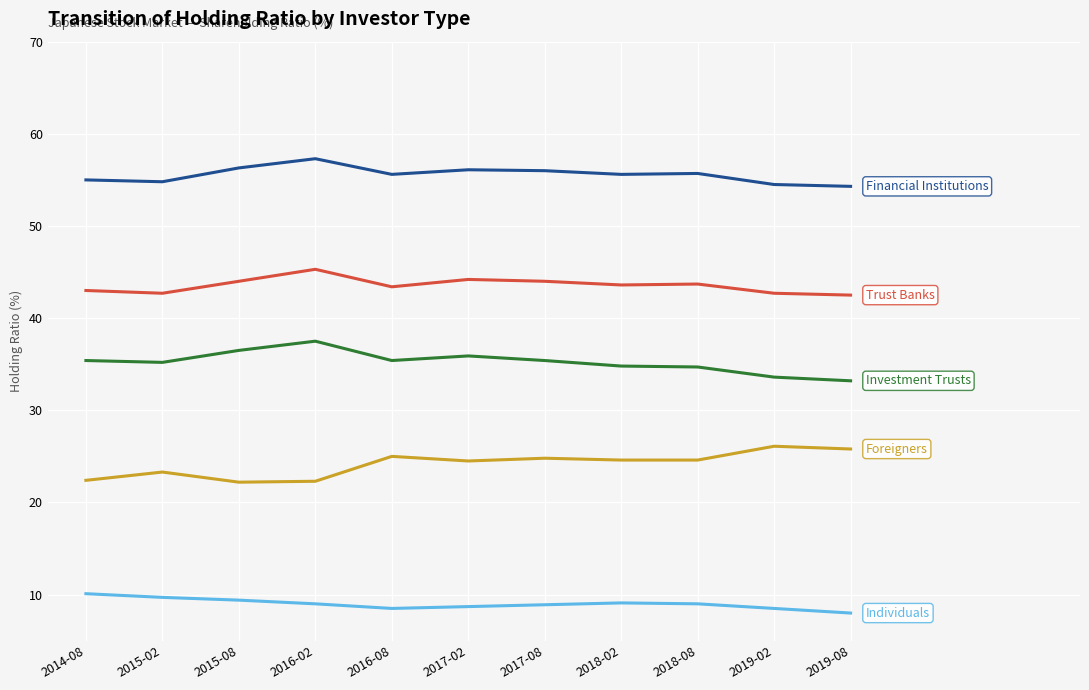

Does the chart have visible grid lines?

Yes